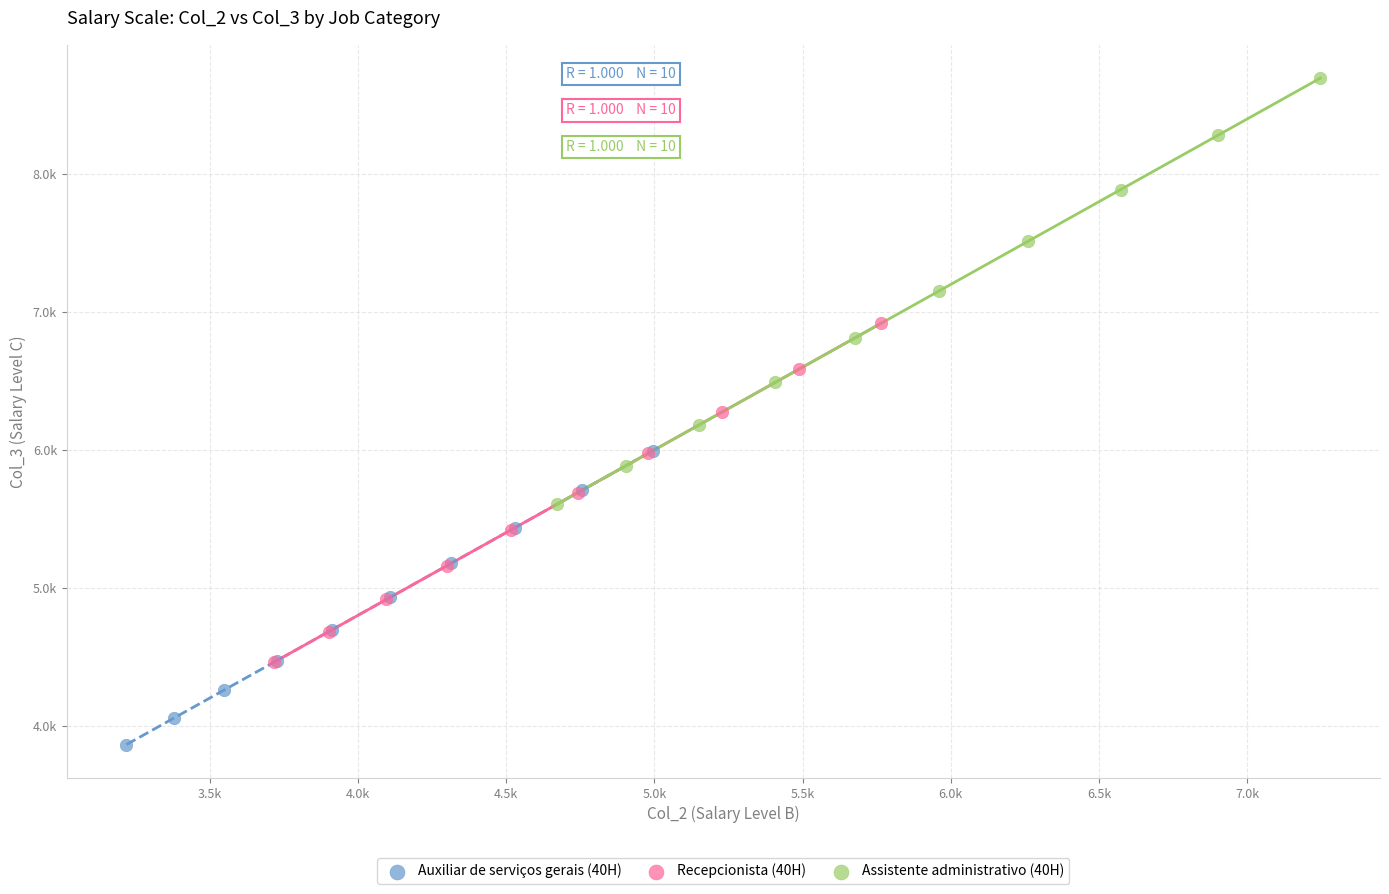

What are all the series names shown in the legend?

Auxiliar de serviços gerais (40H), Recepcionista (40H), Assistente administrativo (40H)